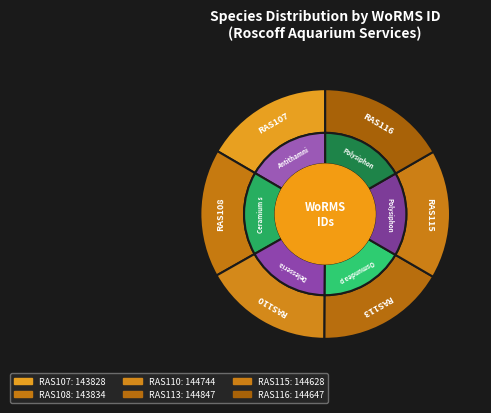

To the nearest percent, what is the combined percentage of RAS108 and RAS116?

33%